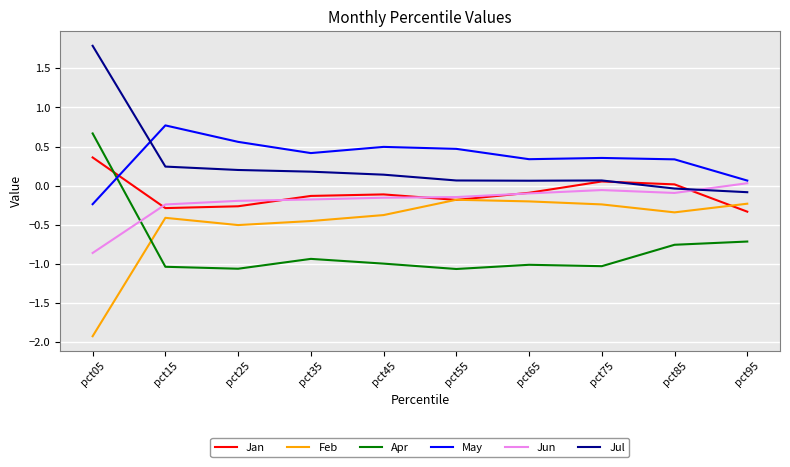

At which label does Jun reach its peak?

pct95